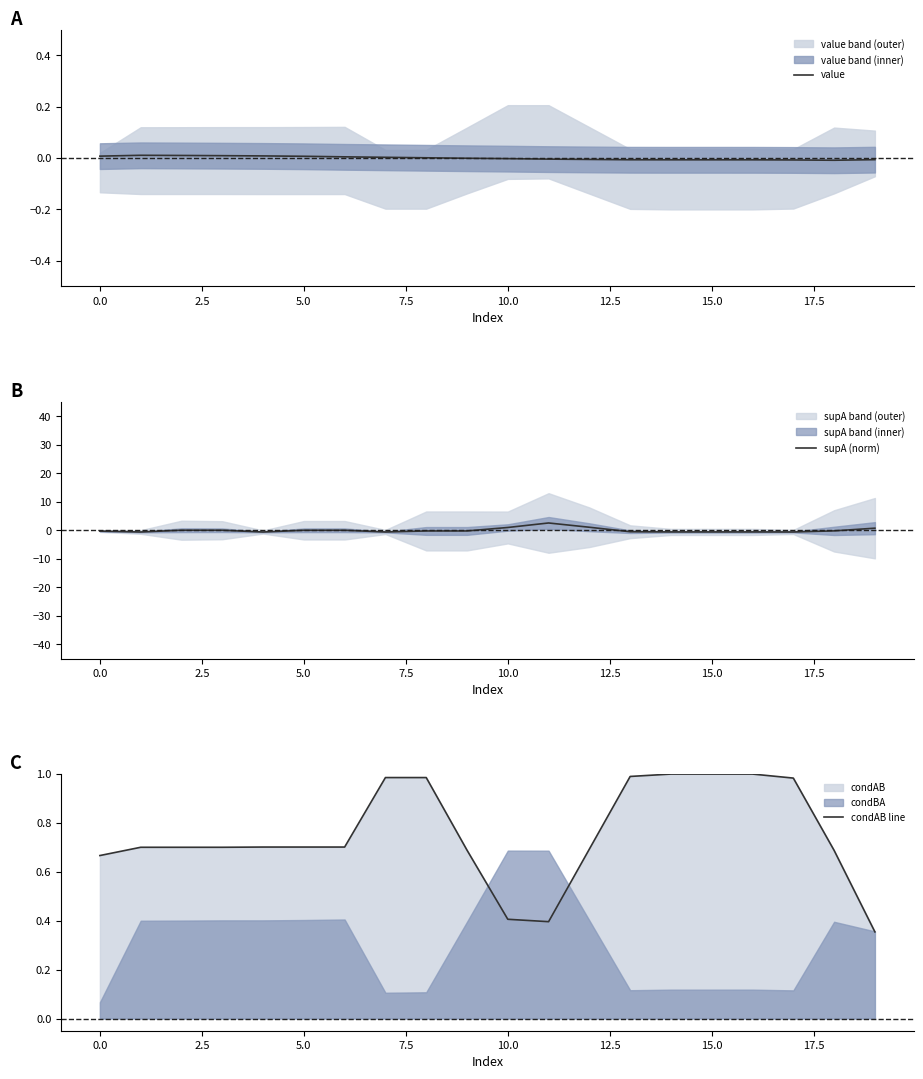

What is the label of the 15th point from the left?

14